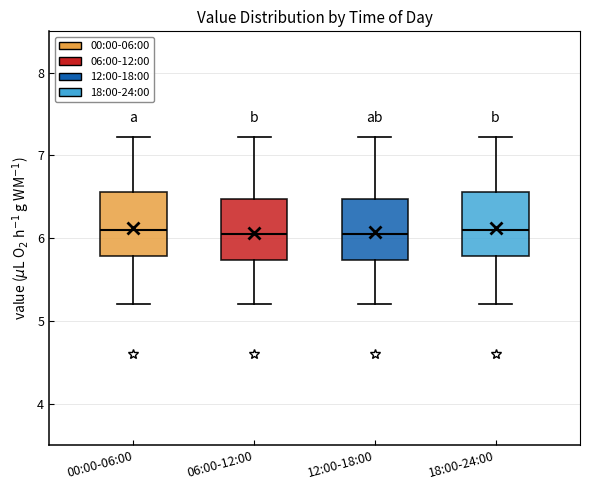

Reading left to right, read every box against the y-axis: the position of its median line, the range the box covers, and the ends of its whiskers. The values are not printed on the chart, so give them approximately, as read against the axis.

00:00-06:00: median 6.1, box 5.8 to 6.6, whiskers 5.2 to 7.2
06:00-12:00: median 6.1, box 5.7 to 6.5, whiskers 5.2 to 7.2
12:00-18:00: median 6.1, box 5.7 to 6.5, whiskers 5.2 to 7.2
18:00-24:00: median 6.1, box 5.8 to 6.6, whiskers 5.2 to 7.2